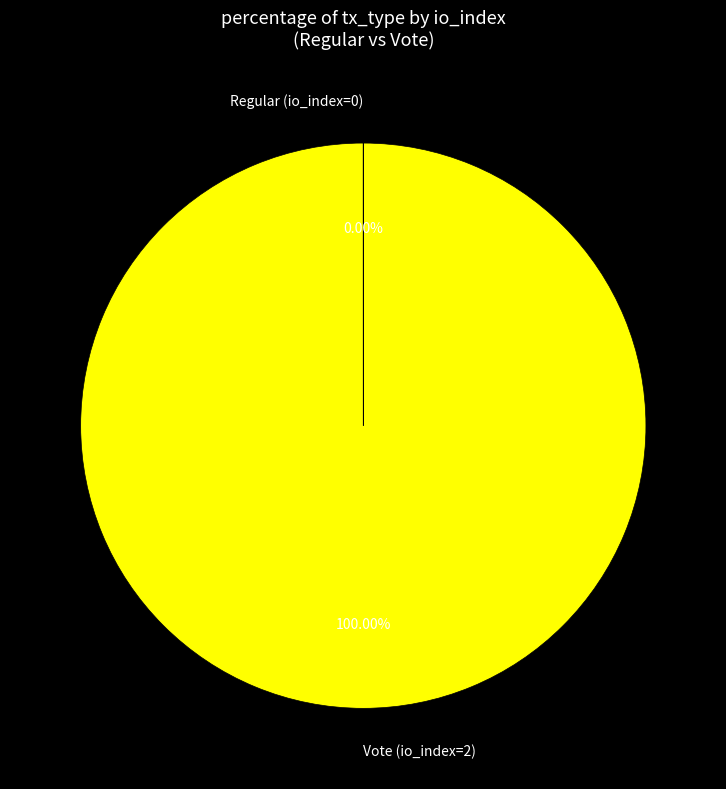

Does any single category account for the majority?

Yes